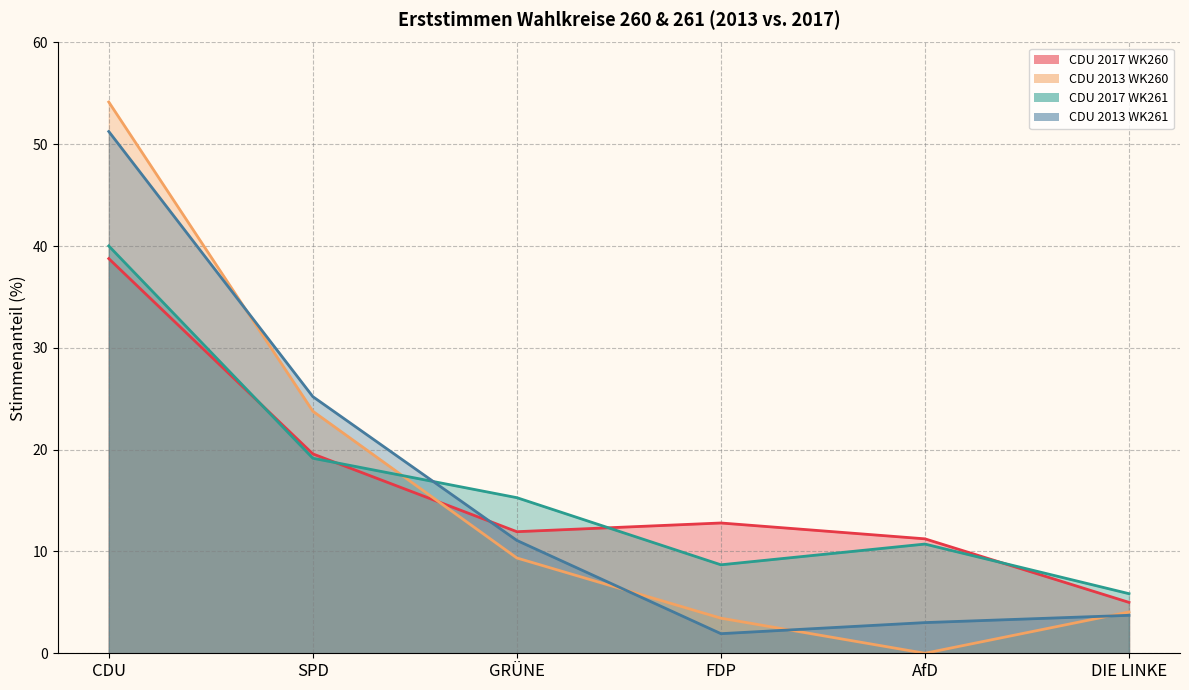

Is the value of CDU 2013 WK260 at GRÜNE greater than the value of CDU 2013 WK261 at AfD?

Yes